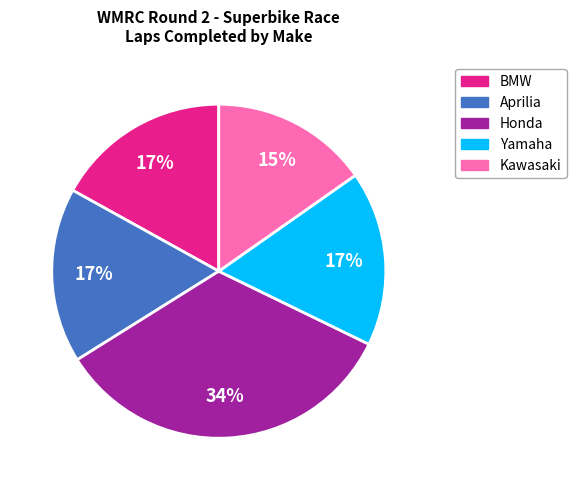

To the nearest percent, what is the average slice percentage?

20%